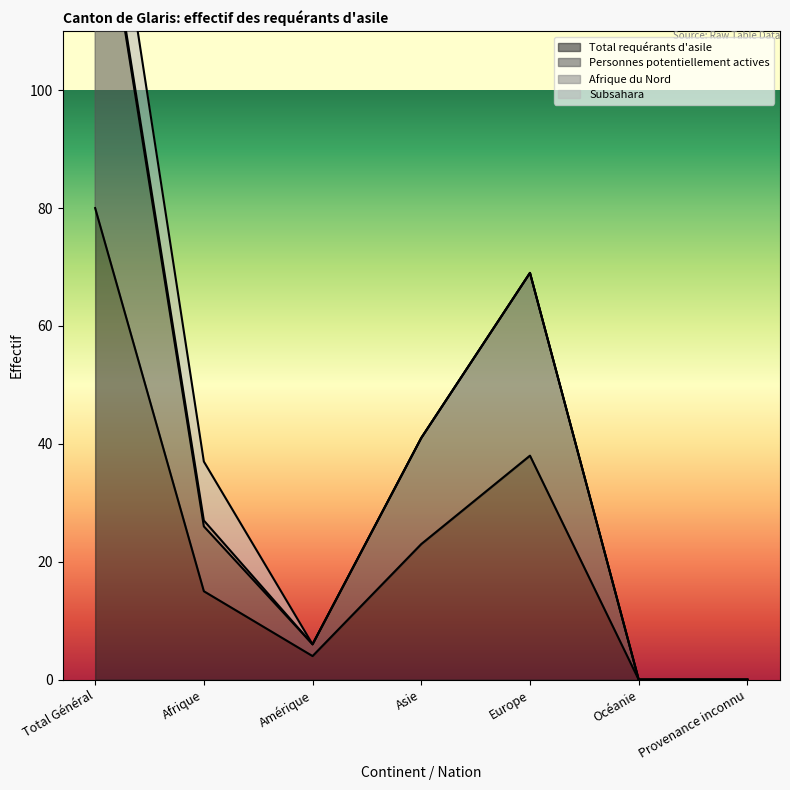

At which category is the sum across all series the highest?

Total Général